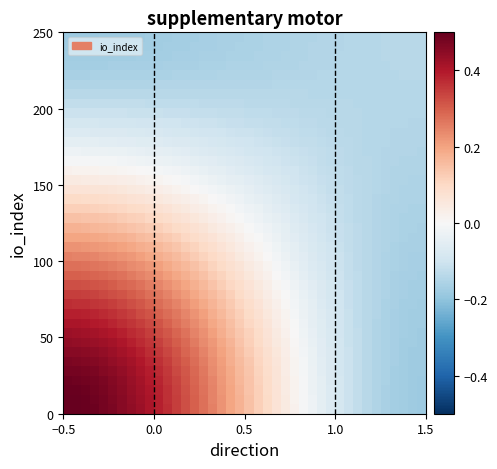

What is the greatest value displayed?

0.5